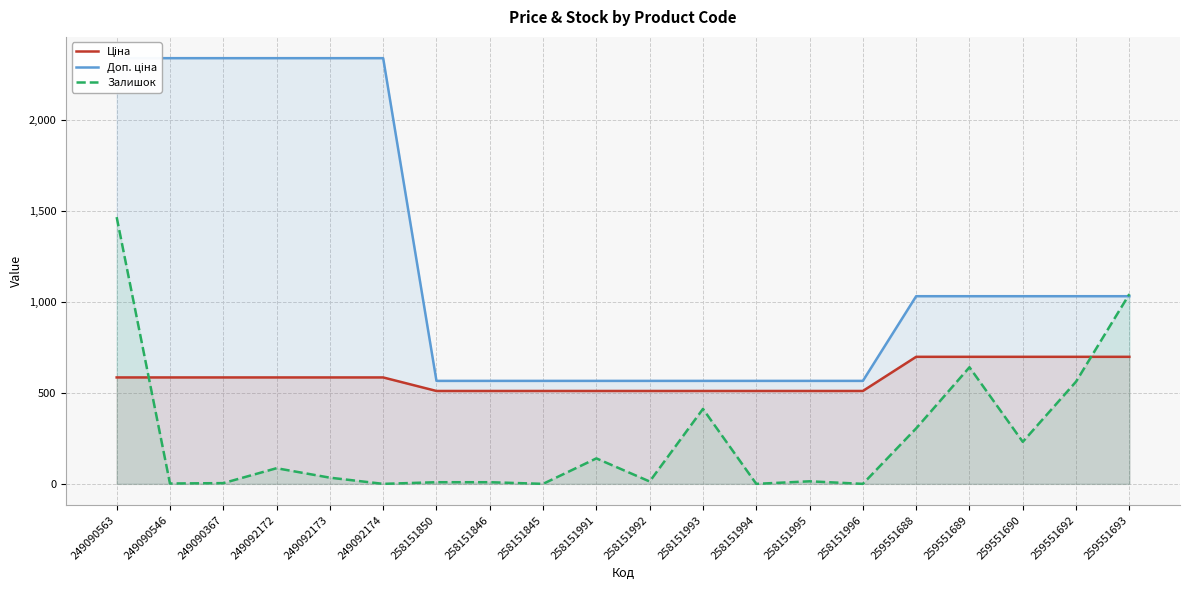

How many values in the Залишок series are below 34?

10